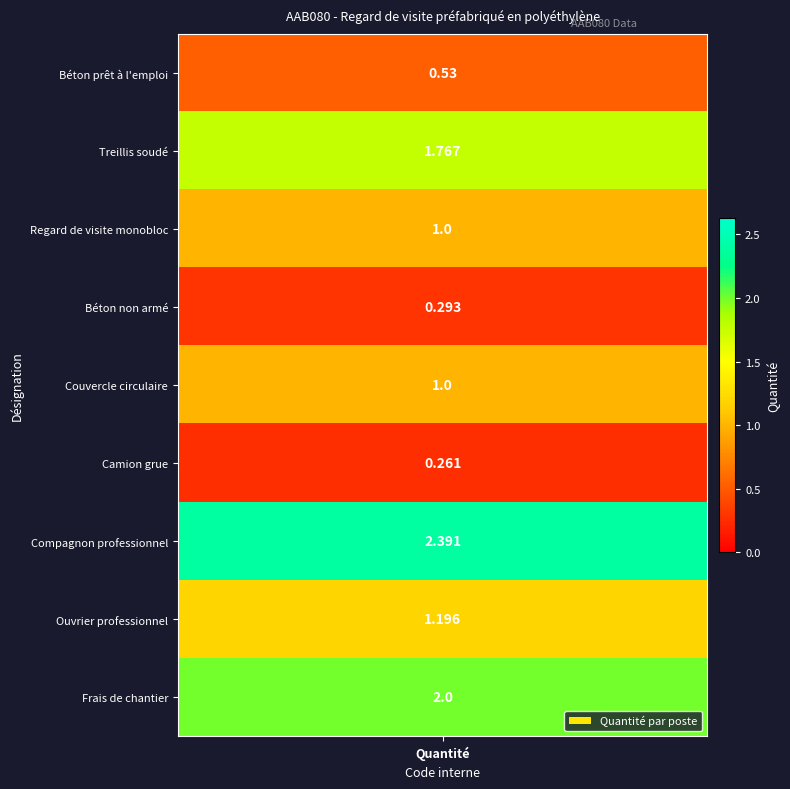

The chart shows a value of 0.7 at Béton prêt à l'emploi. True or false?

False